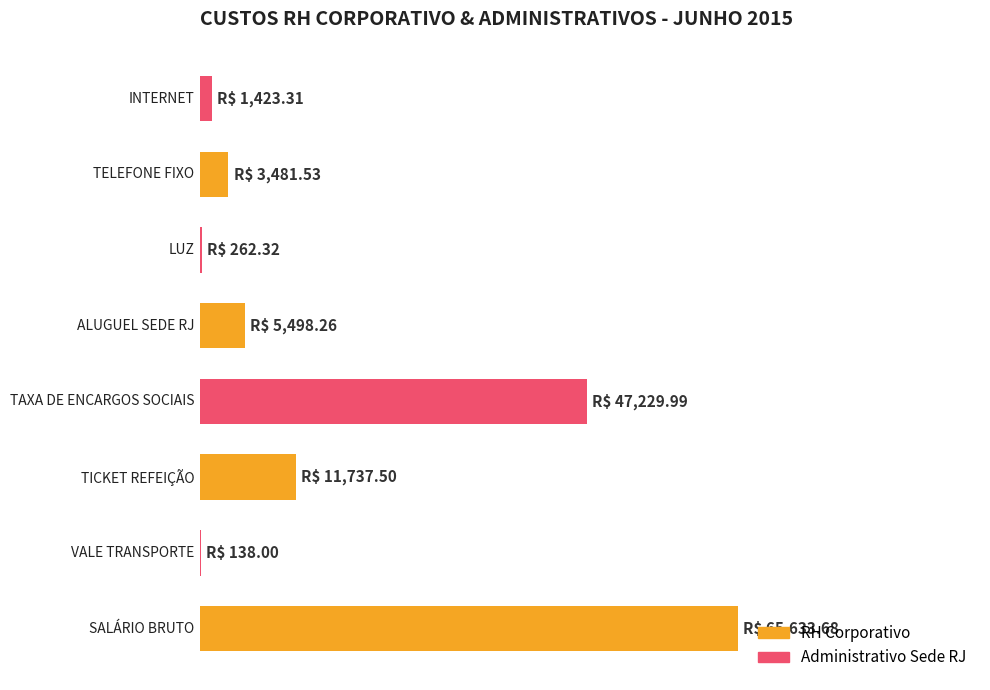

Are the bars grouped side by side (vs. stacked)?

No